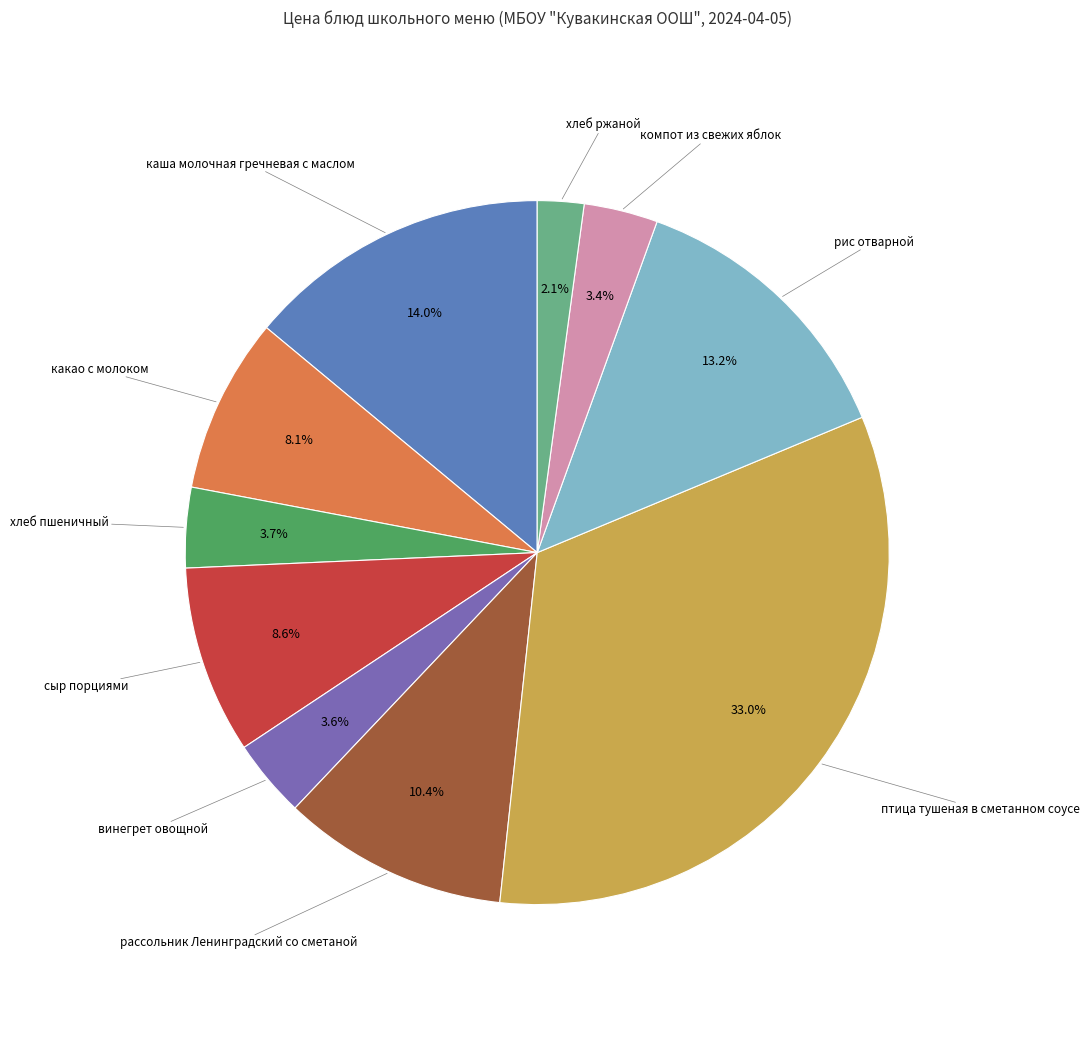

To the nearest percent, what percentage of the pie is винегрет овощной?

4%